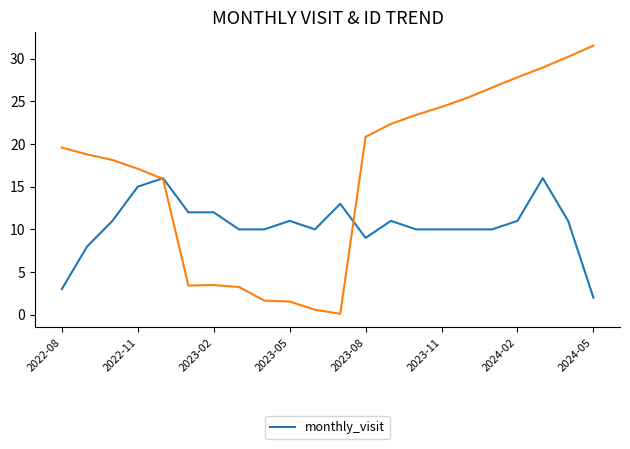

Approximately how many times larger is the value at 11 compared to 8?

1.3